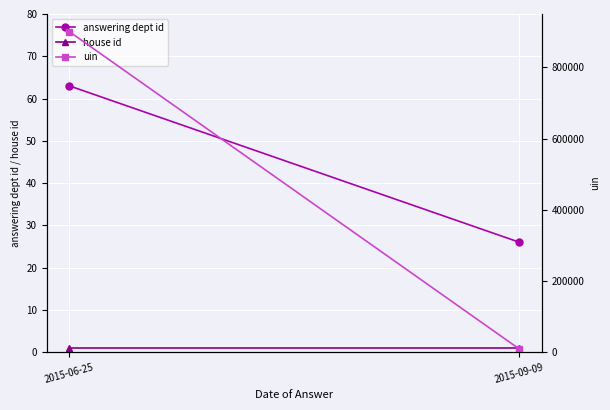

True or false: answering dept id has a value of 63 at 2015-06-25.

True